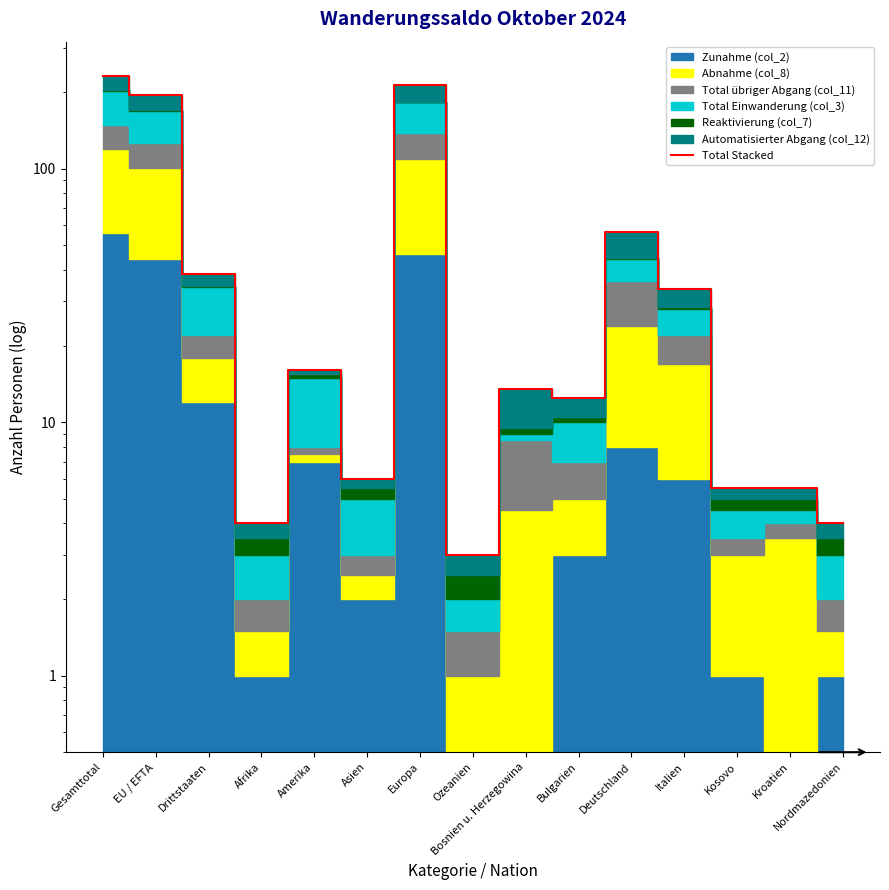

The chart shows a value of 50.5 at Europa. True or false?

False